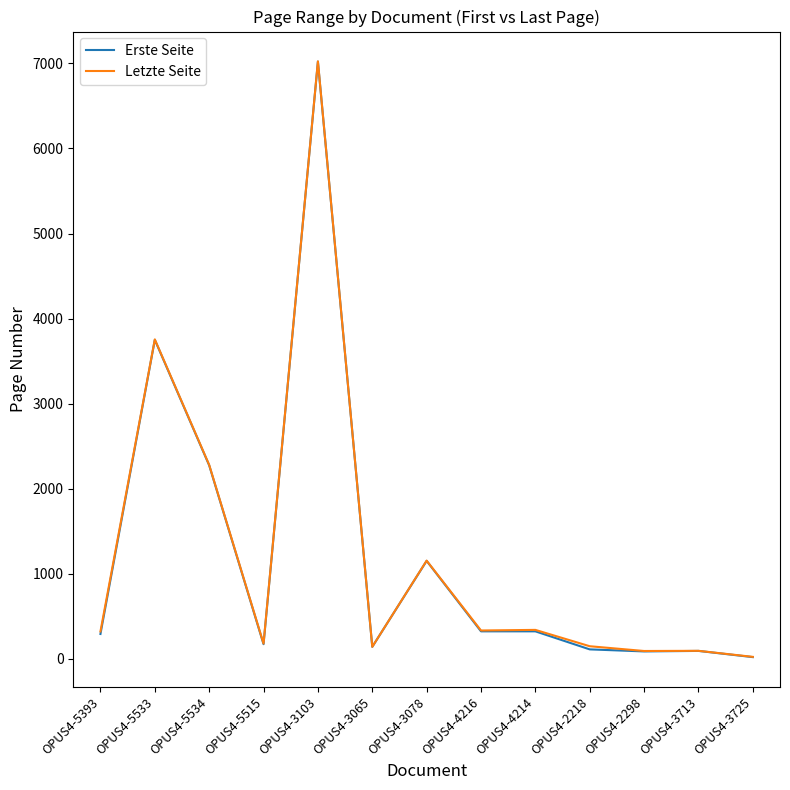

The value of Letzte Seite at OPUS4-3725 is 25. True or false?

True